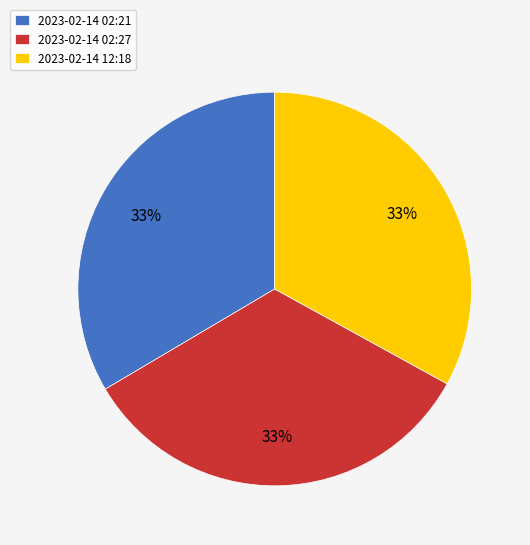

Does any single category account for the majority?

No